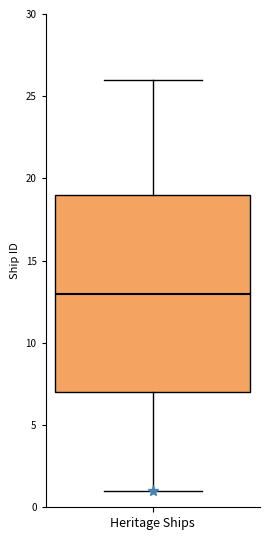

Read this box plot against the y-axis: the position of the median line, the range covered by the box, and the ends of both whiskers. The values are not printed on the chart, so give them approximately, as read against the axis.

median 13, box 7 to 19, whiskers 1 to 26